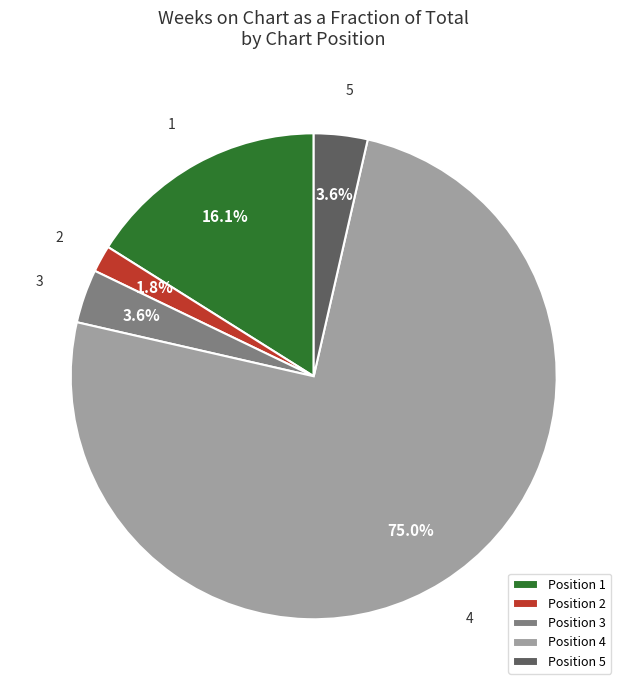

Which category has the biggest portion of the pie?

Position 4